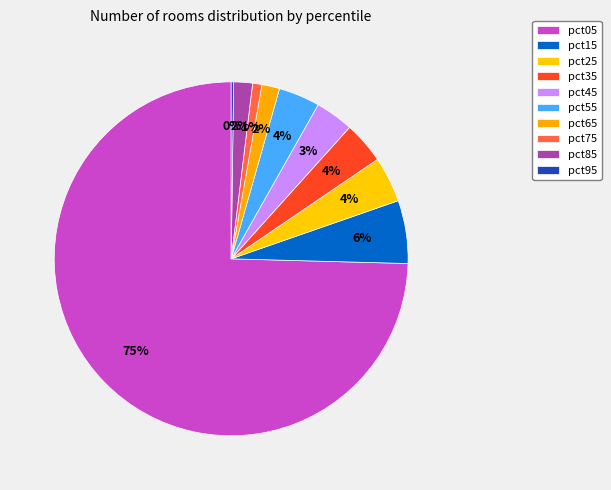

To the nearest percent, what is the average slice percentage?

10%